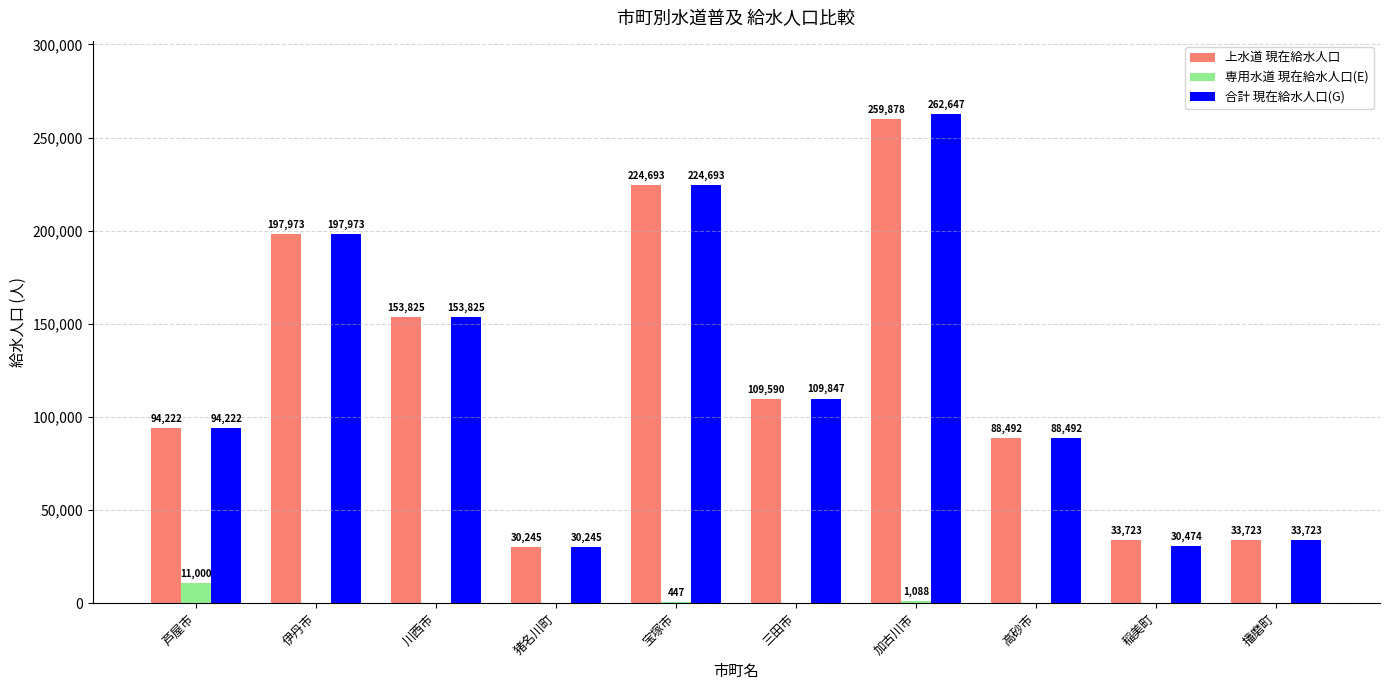

What is the highest value of the 上水道 現在給水人口 series?

259878